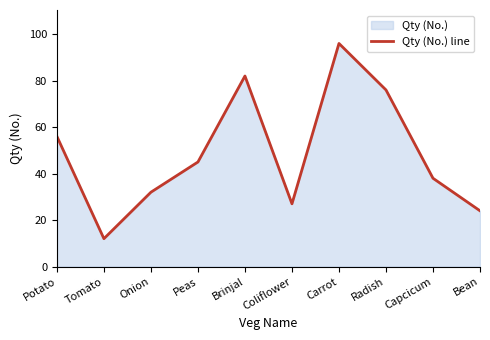

The chart shows a value of 28 at Brinjal. True or false?

False